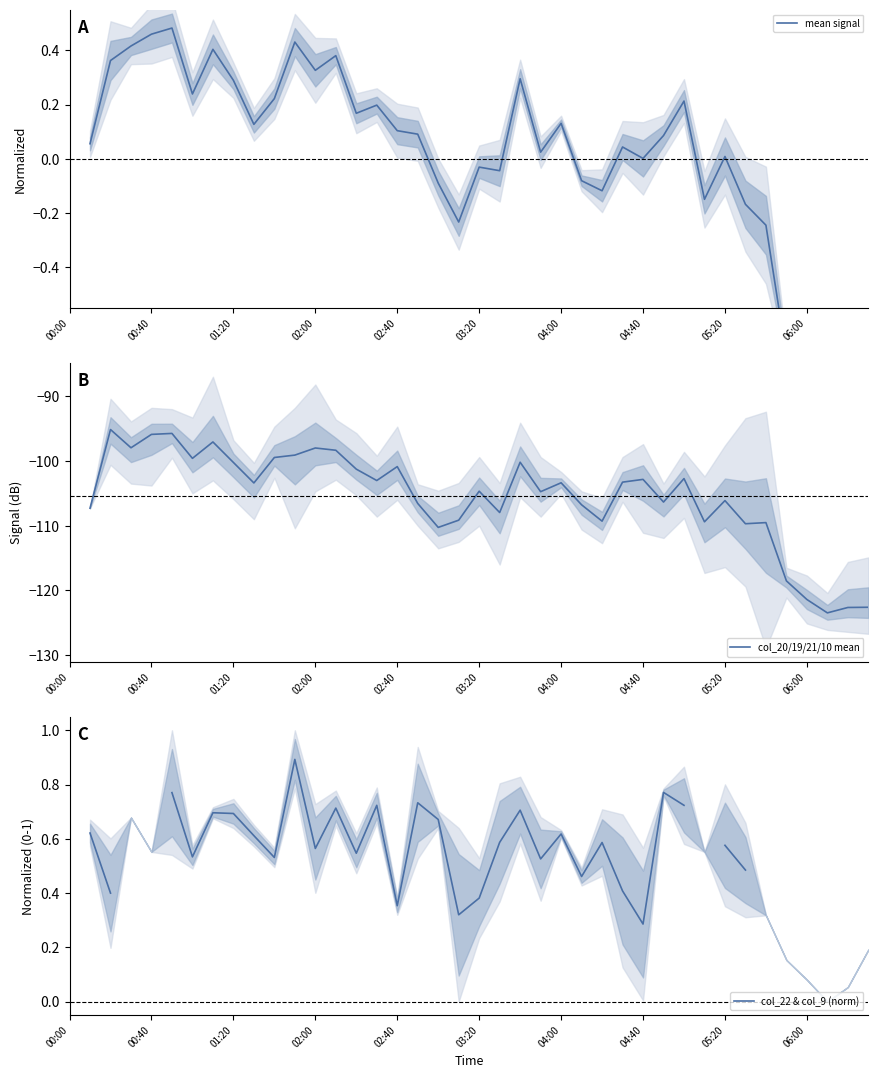

In mean signal, how many points are lower than both neighbors (excluding endpoints)?

11